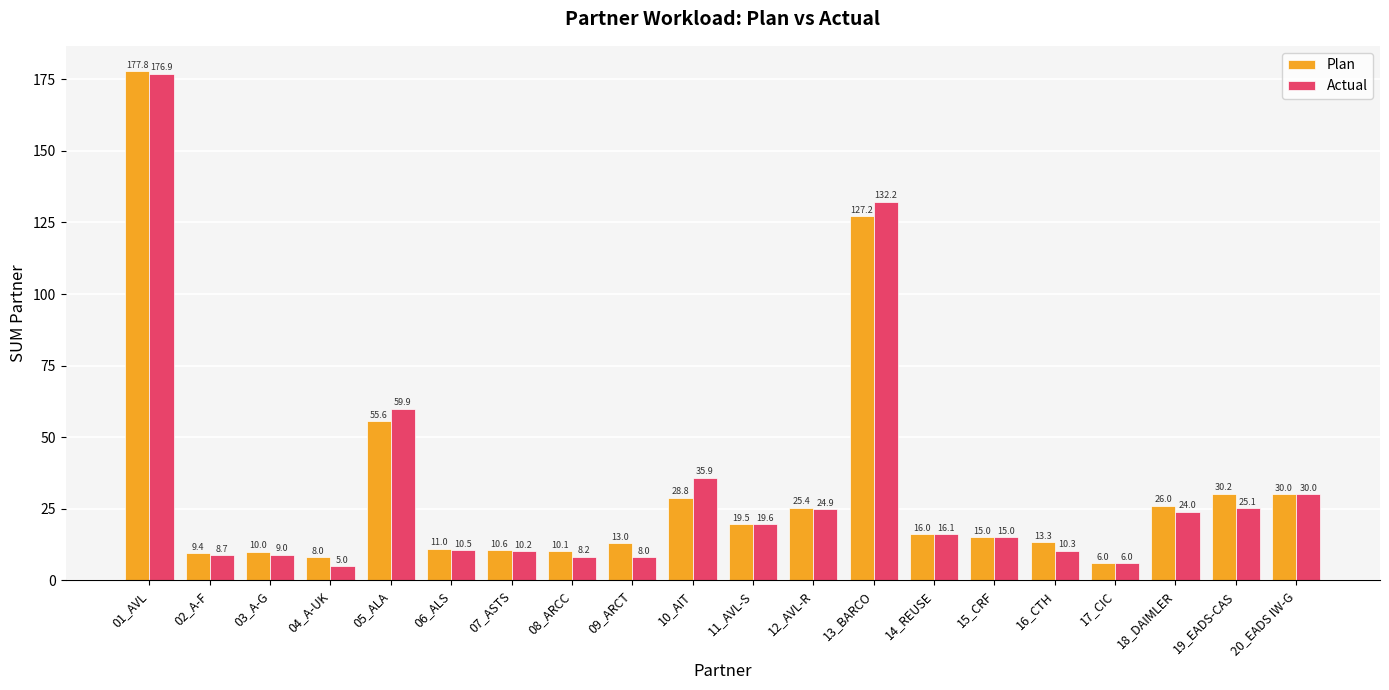

What are all the series names shown in the legend?

Plan, Actual